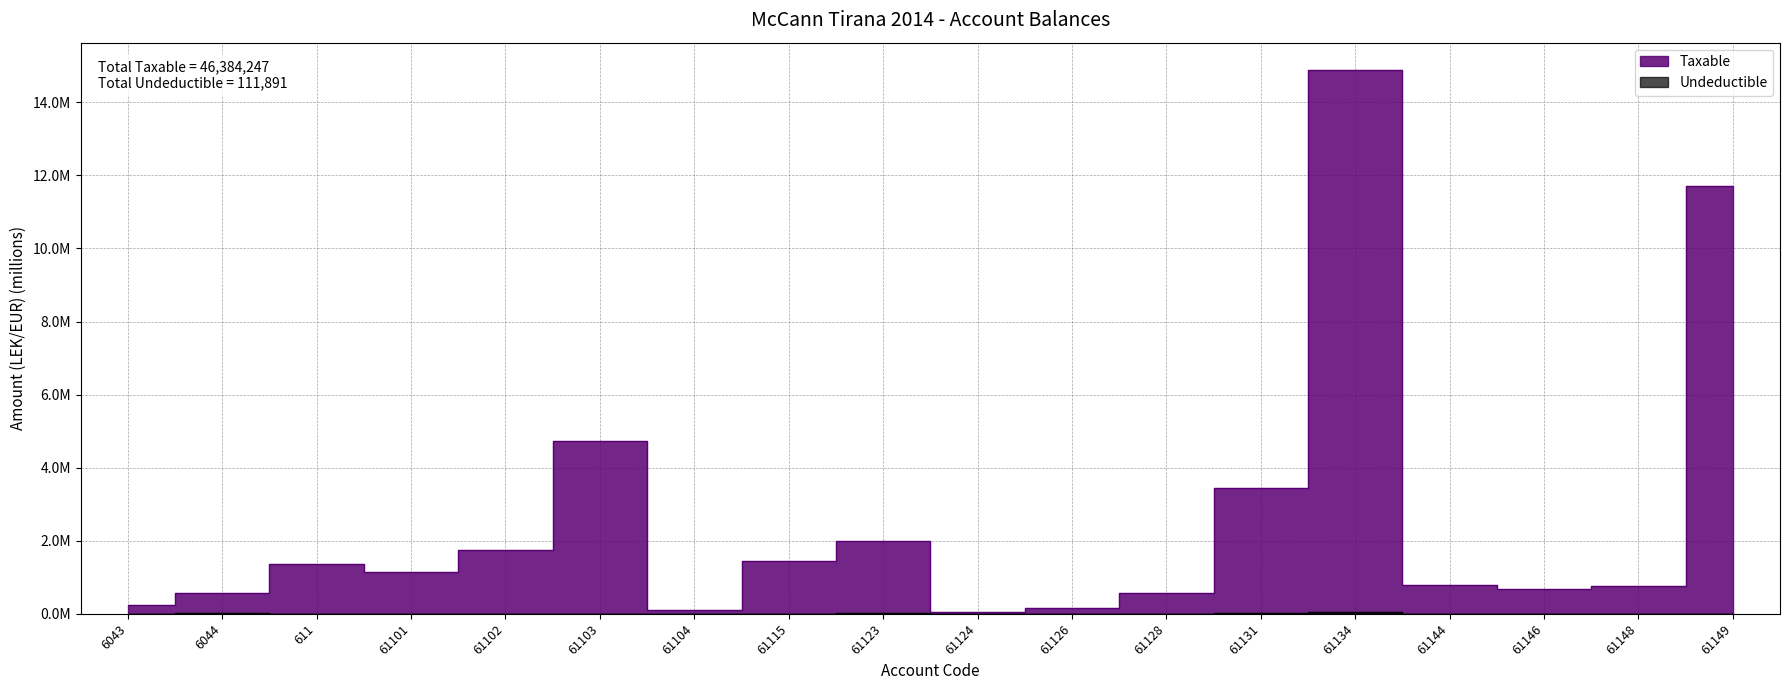

Reading right to left, extract all data points from this chart.

Taxable: 61149=11.7	61148=0.8	61146=0.7	61144=0.8	61134=14.9	61131=3.4	61128=0.6	61126=0.2	61124=0.1	61123=2.0	61115=1.4	61104=0.1	61103=4.7	61102=1.7	61101=1.1	611=1.4	6044=0.6	6043=0.3
Undeductible: 61149=0.0	61148=0.0	61146=0.0	61144=0.0	61134=0.0	61131=0.0	61128=0.0	61126=0.0	61124=0.0	61123=0.0	61115=0.0	61104=0.0	61103=0.0	61102=0.0	61101=0.0	611=0.0	6044=0.0	6043=0.0